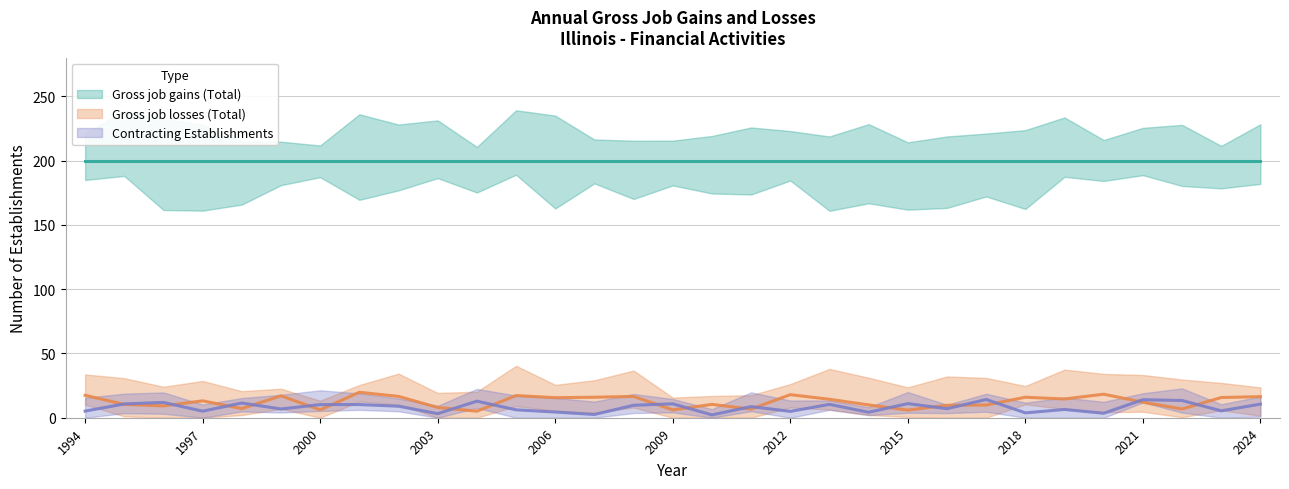

At which label does Gross job gains (Total) reach its minimum?

1994